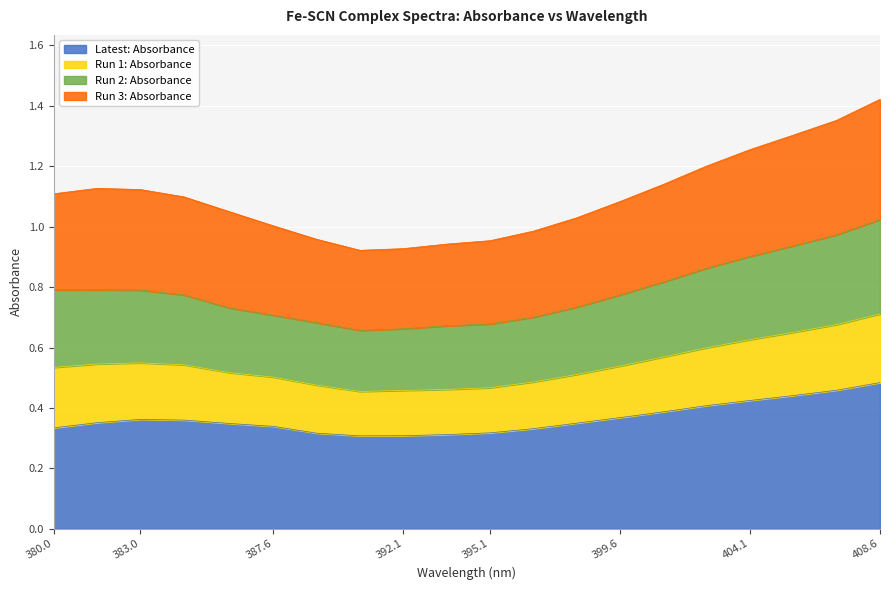

How many Latest: Absorbance values are between 0 and 1?

20